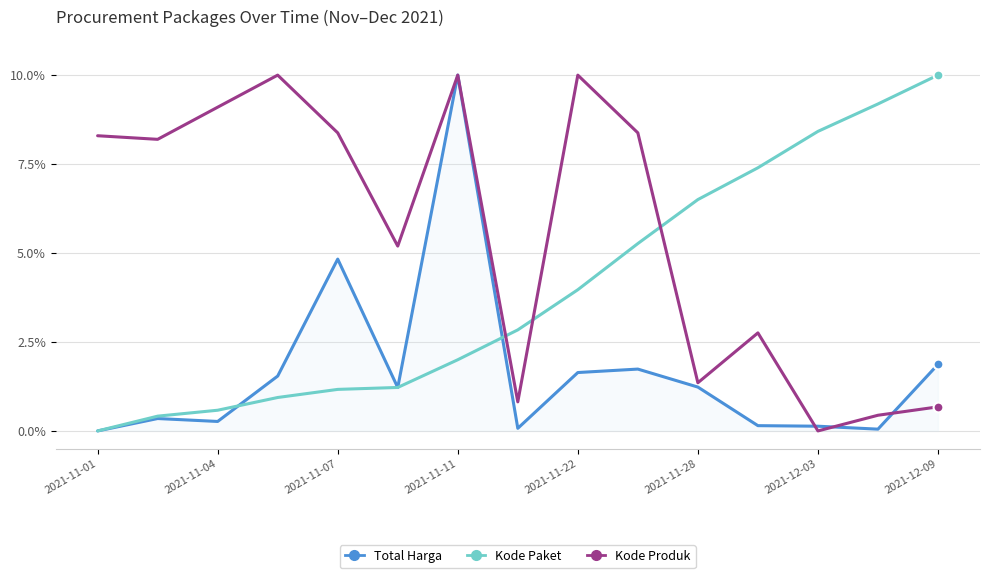

Which series has the largest total across all categories?

Kode Produk